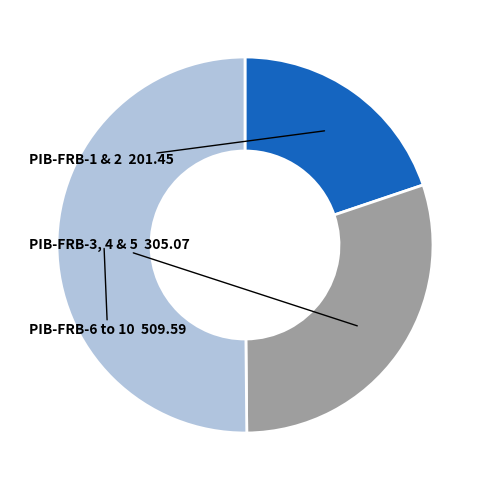

Which slice represents more than half of the pie?

PIB-FRB-6 to 10